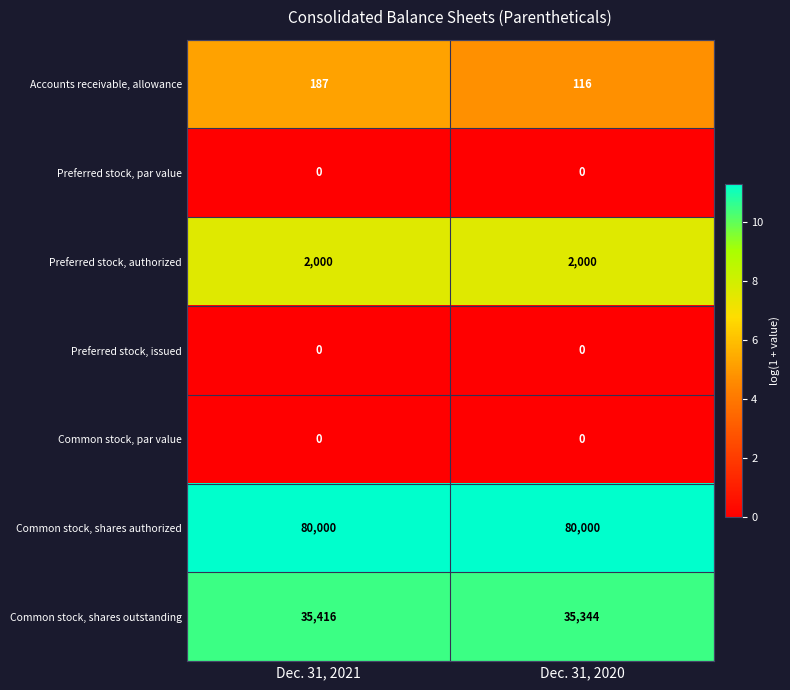

What is the maximum value shown in the chart?

80000